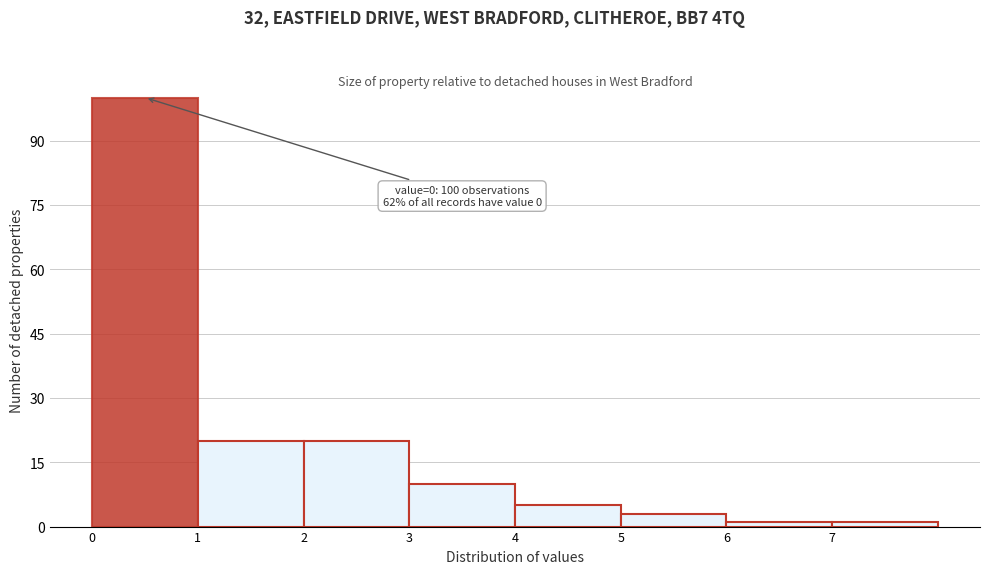

Which range on the x-axis has the tallest bar?

0 to 1